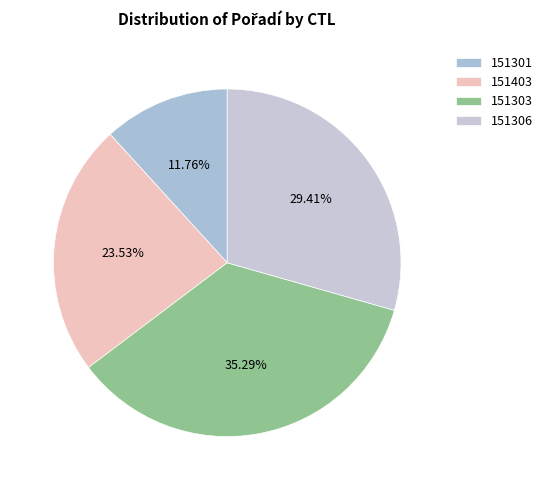

How many slices are in this pie chart?

4